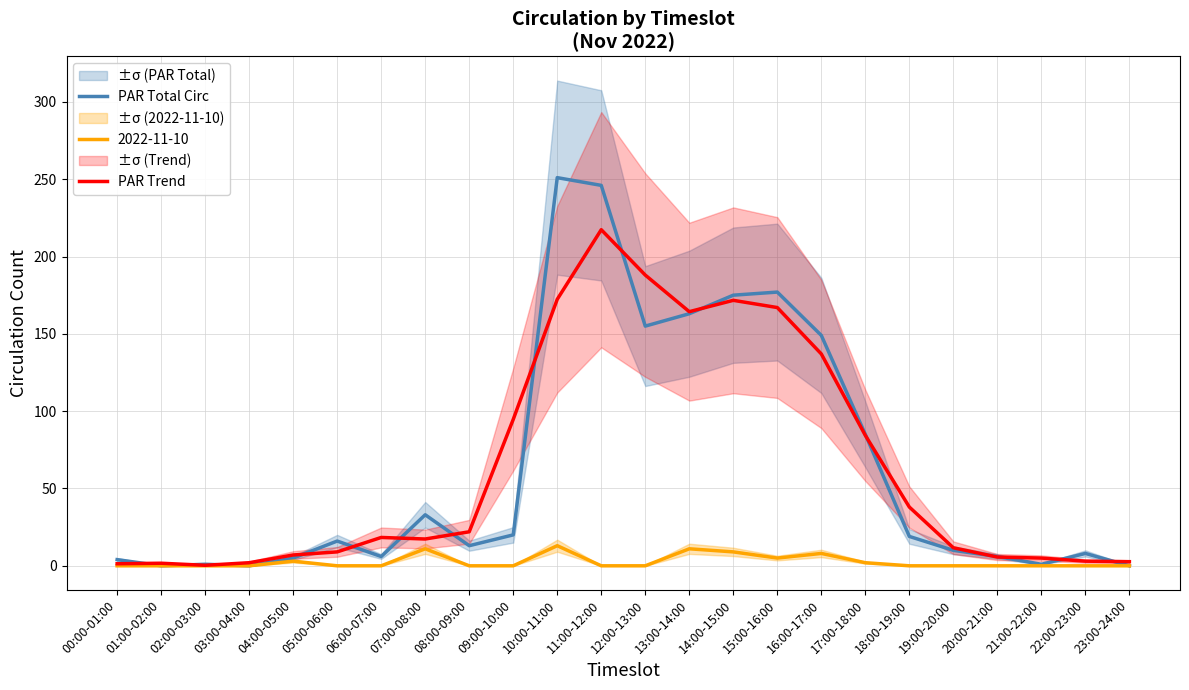

Is this an area chart (filled region under the line)?

No